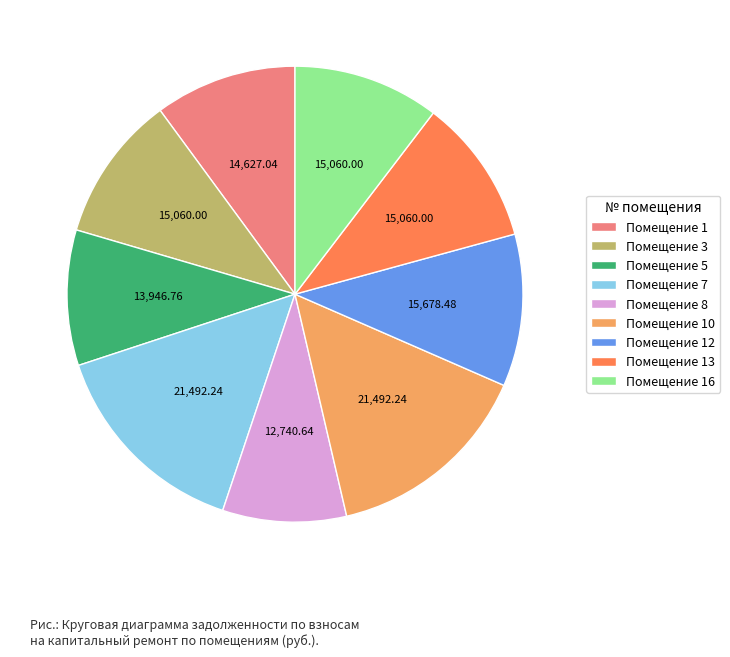

Do Помещение 10 and Помещение 8 together represent more than half of the pie?

No